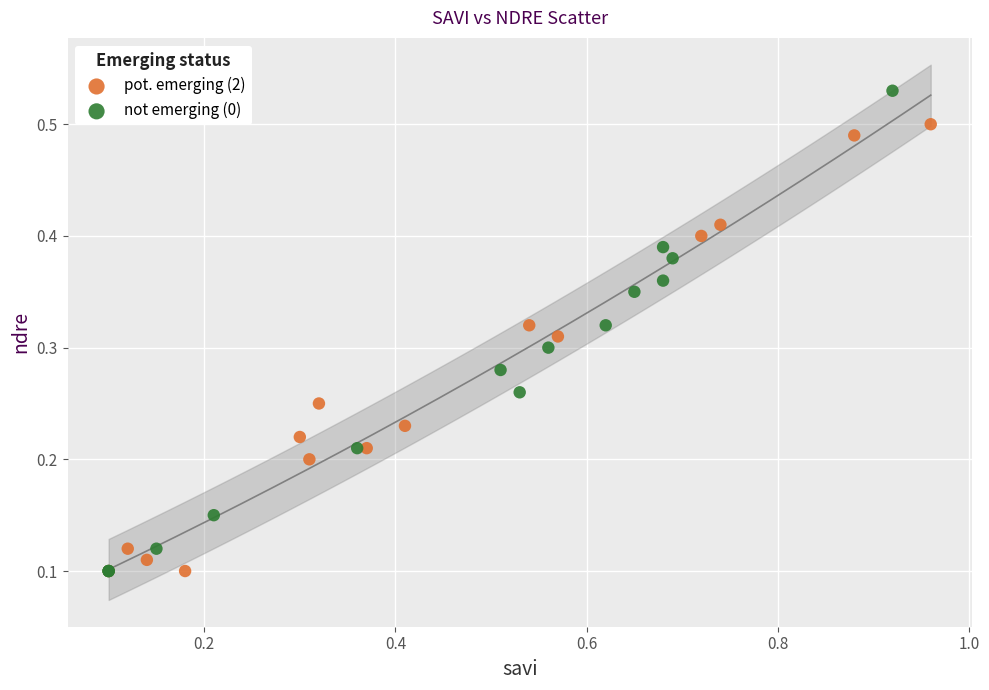

What are all the series names shown in the legend?

pot. emerging (2), not emerging (0)